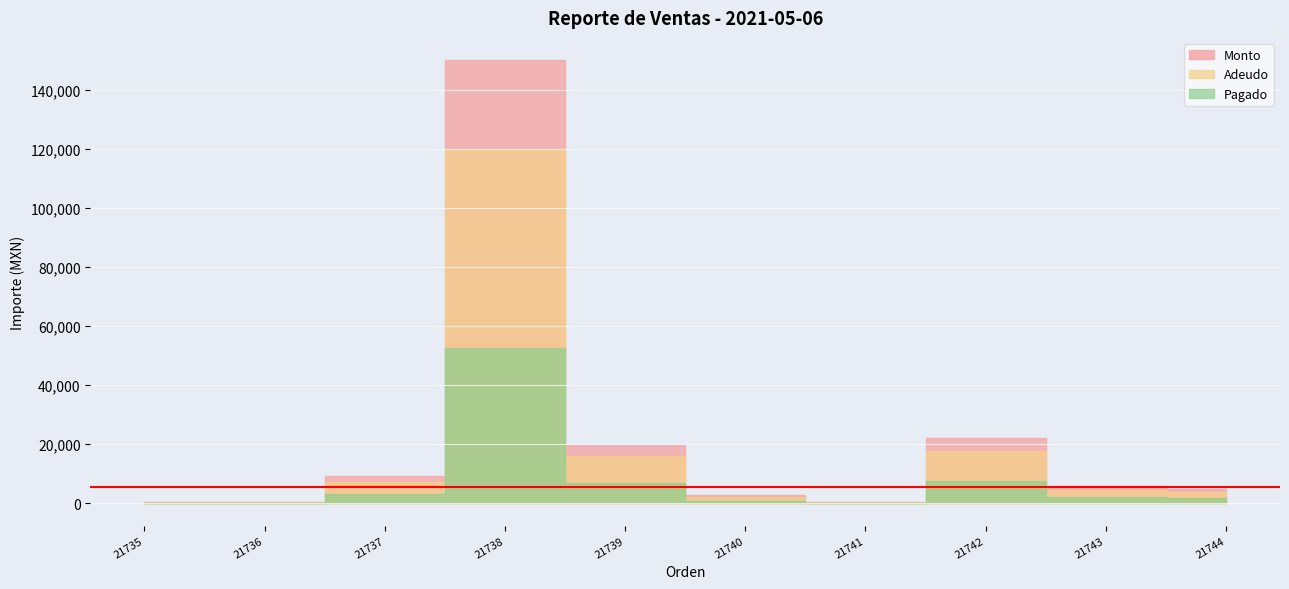

List the labels in order of Monto value, smallest first.

21741, 21736, 21735, 21740, 21744, 21743, 21737, 21739, 21742, 21738